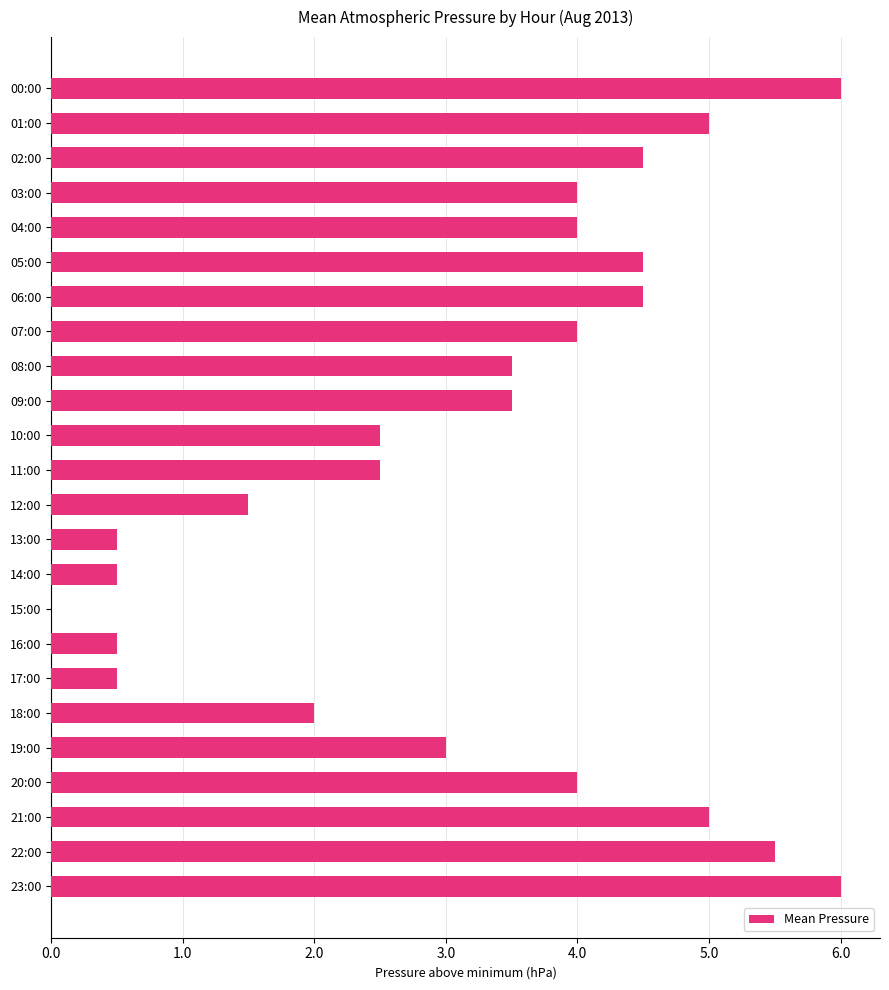

What is the ratio of the value at 03:00 to the value at 20:00?

1.0